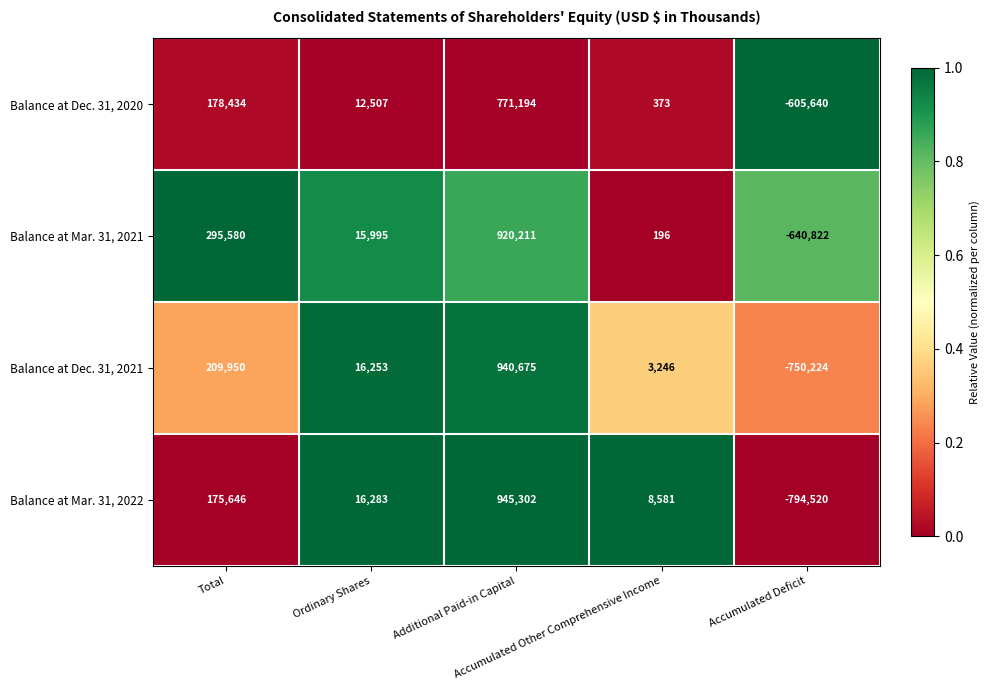

Rank the series by their maximum value, from lowest to highest.

Balance at Dec. 31, 2020, Balance at Mar. 31, 2021, Balance at Dec. 31, 2021, Balance at Mar. 31, 2022